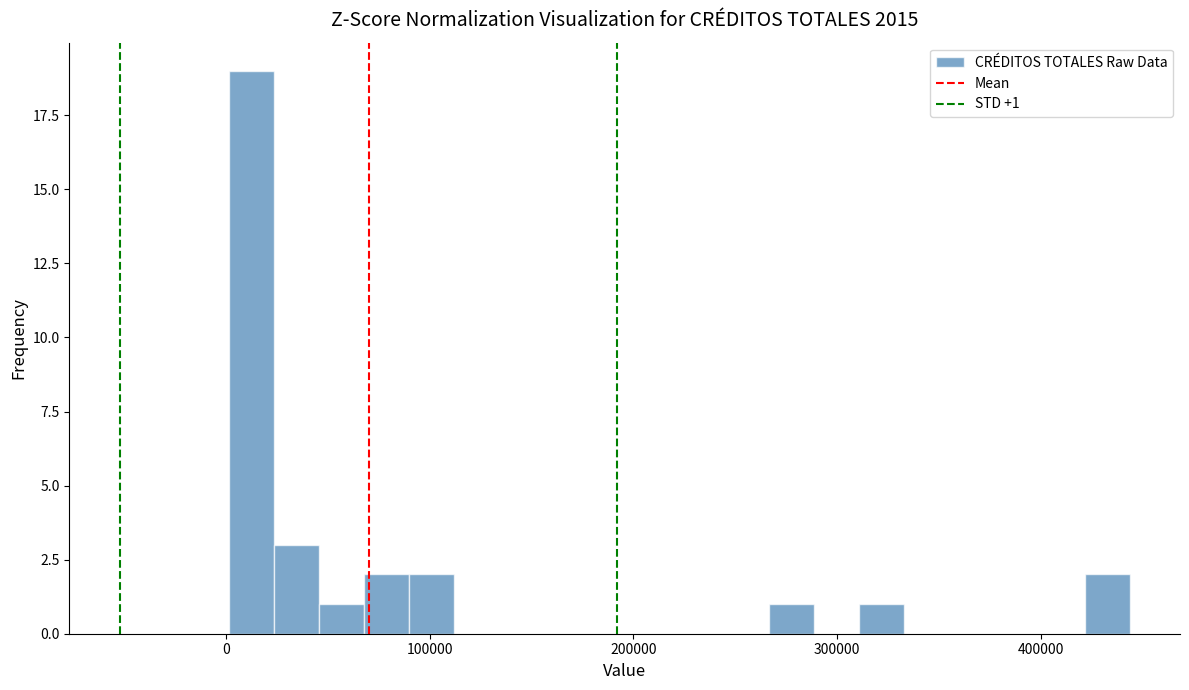

Read against the x-axis, roughly where is the centre of the tallest bar?

10000